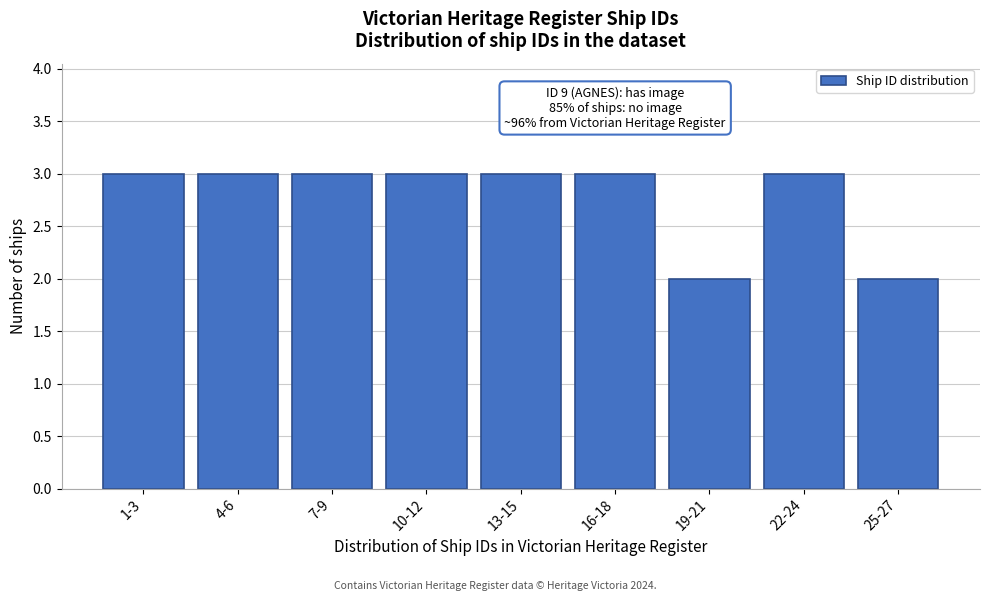

Reading left to right, extract all data points from this chart.

1-3=3	4-6=3	7-9=3	10-12=3	13-15=3	16-18=3	19-21=2	22-24=3	25-27=2